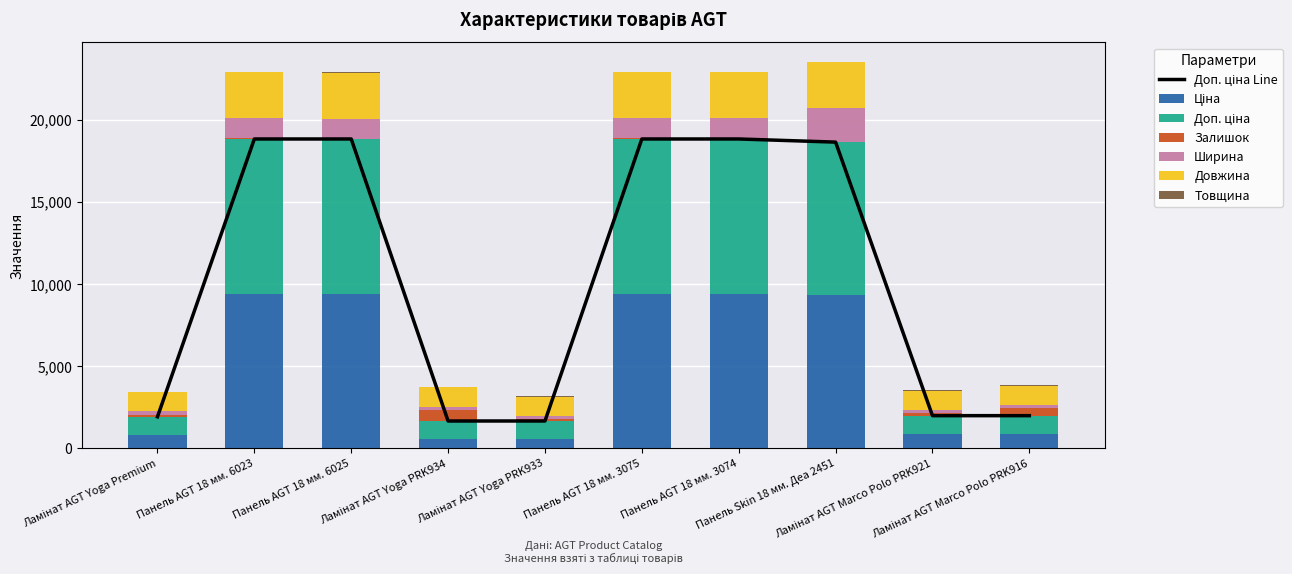

At which category is the sum across all series the highest?

Панель Skin 18 мм. Деа 2451